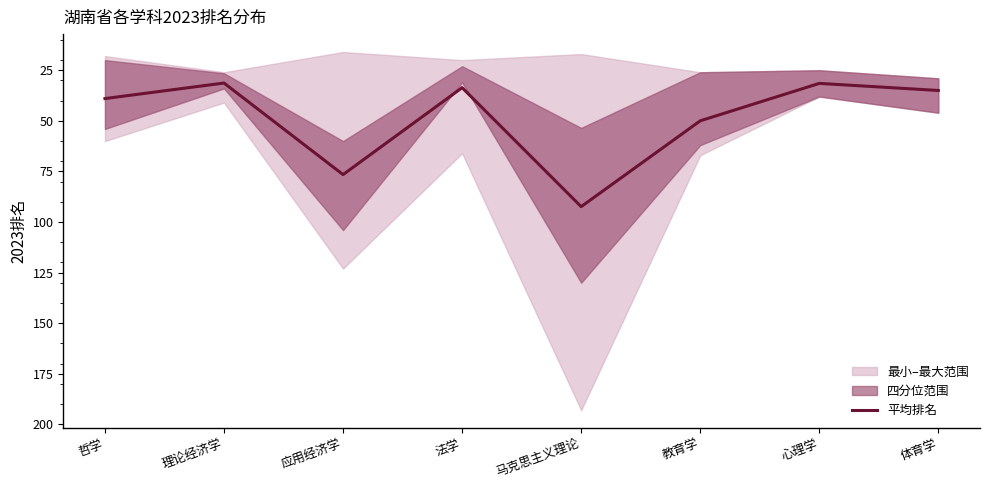

List the labels in order of value, largest first.

马克思主义理论, 应用经济学, 教育学, 哲学, 体育学, 法学, 心理学, 理论经济学